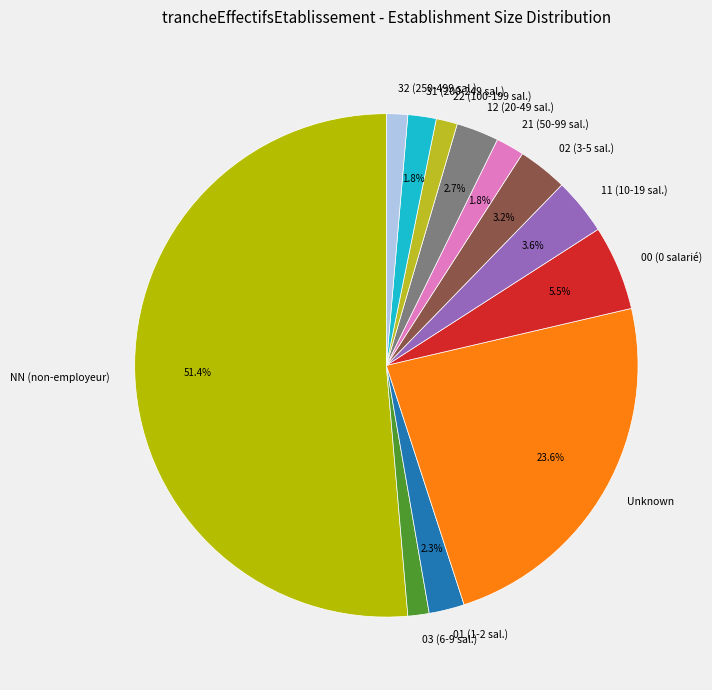

To the nearest percent, what is the difference between the largest and smallest slice percentages?

50%